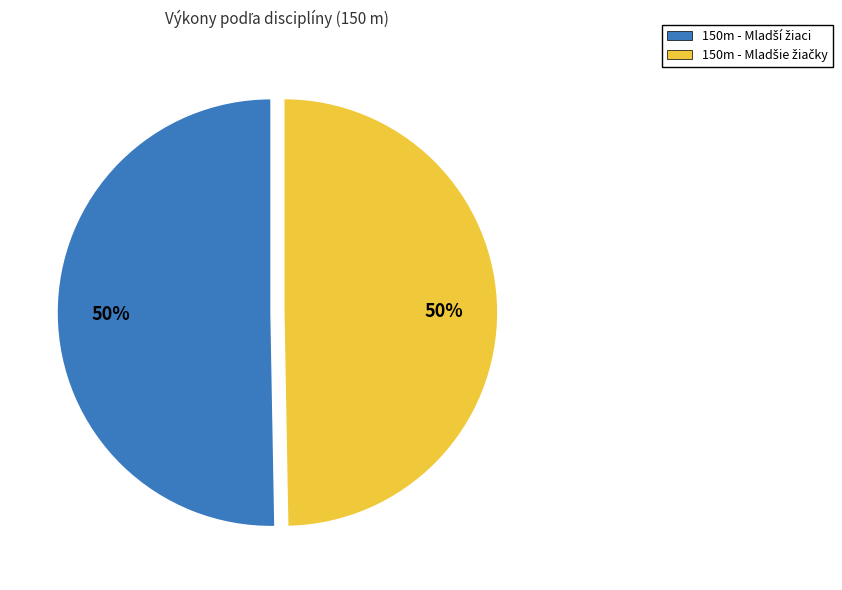

To the nearest percent, what is the average slice percentage?

50%